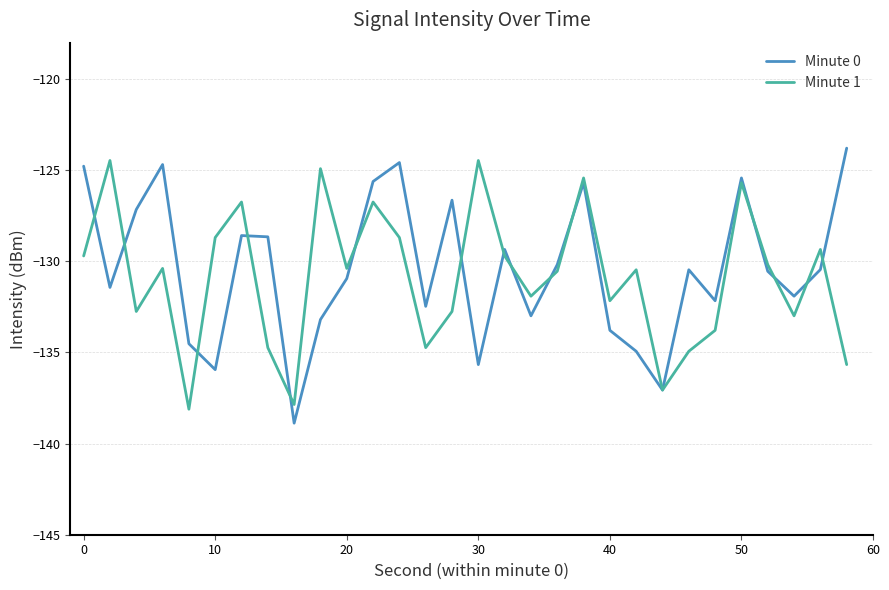

What is the minimum value for Minute 1?

-138.1